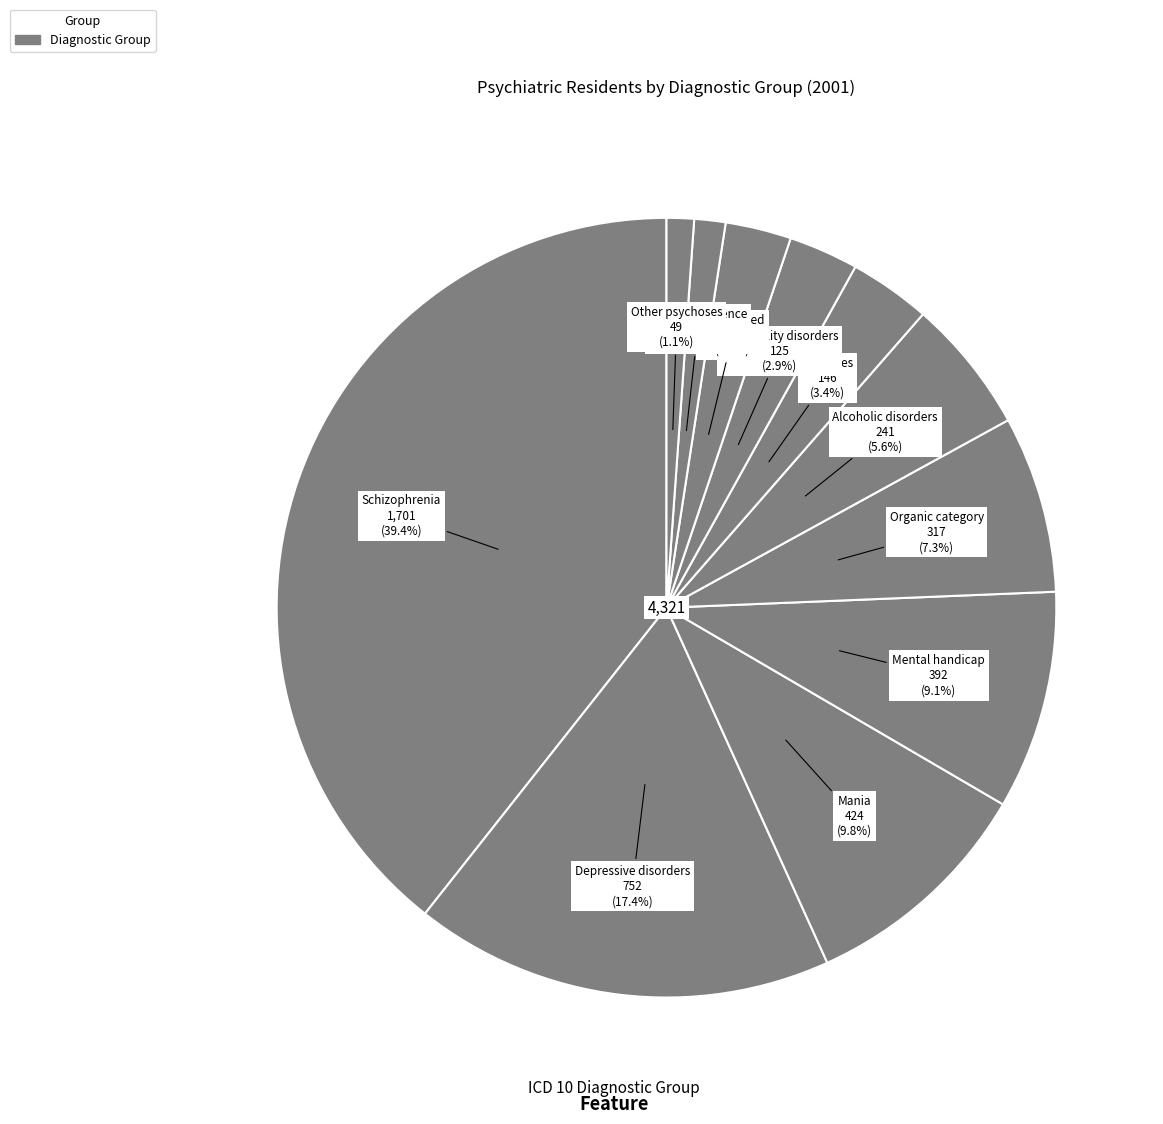

What is the largest slice in the pie chart?

Schizophrenia